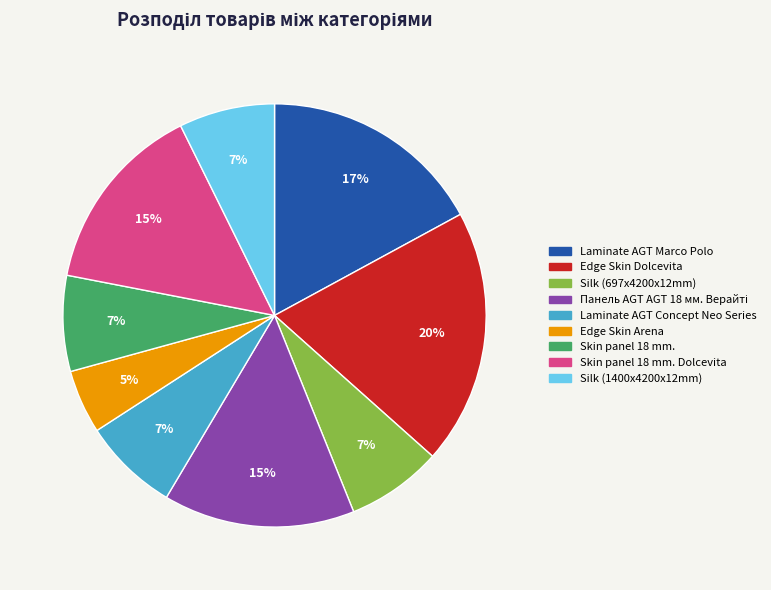

Which slice is the smallest?

Edge Skin Arena